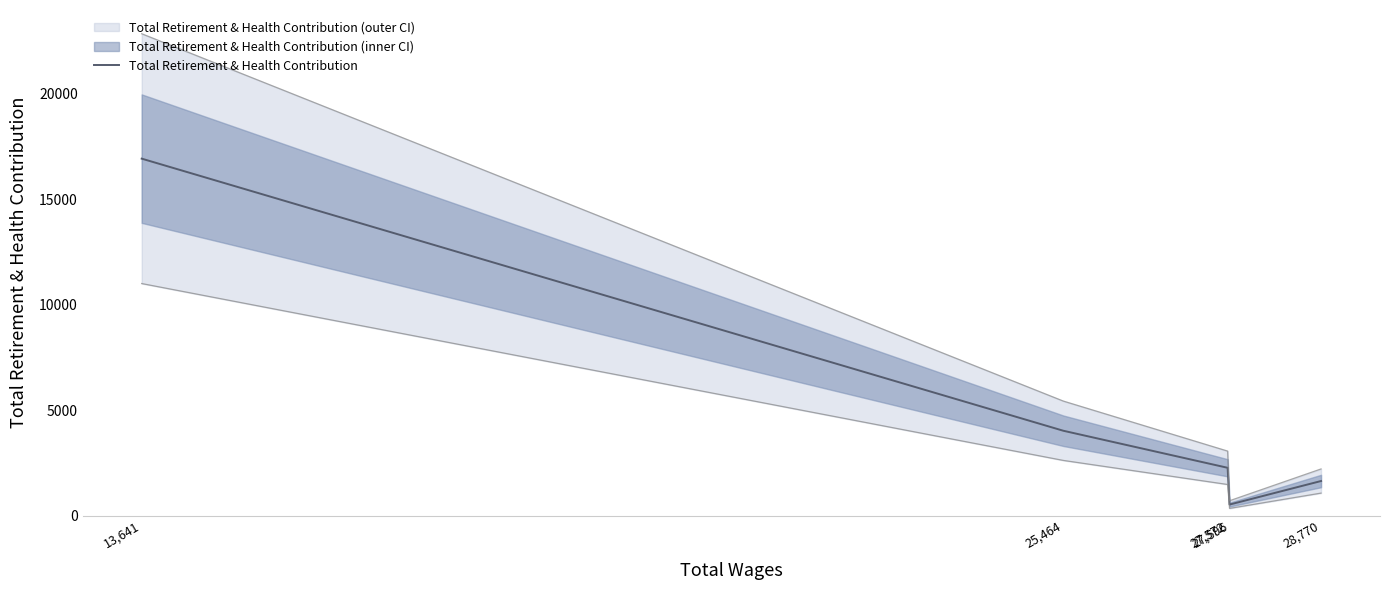

Does the chart have visible grid lines?

No